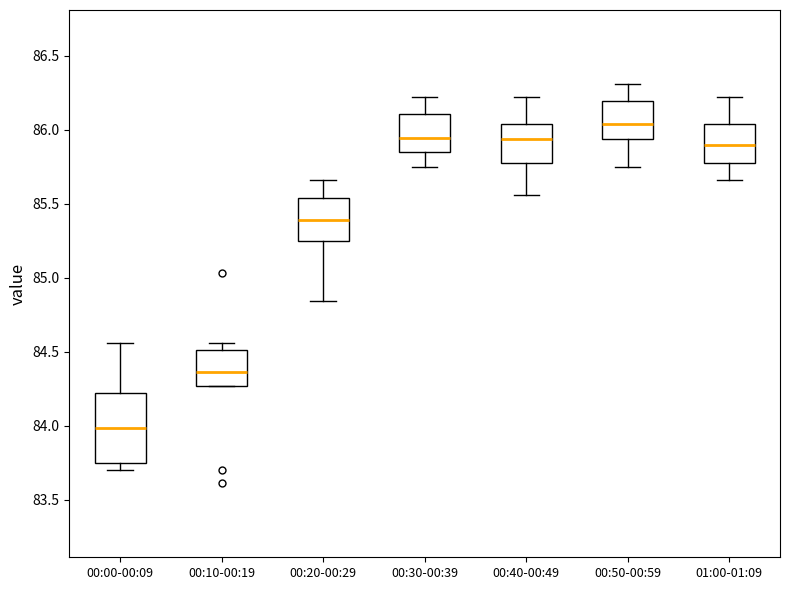

Where does the upper whisker of the box for 00:30-00:39 end on the y-axis? The values are not printed on the chart, so give them approximately, as read against the axis.

86.20